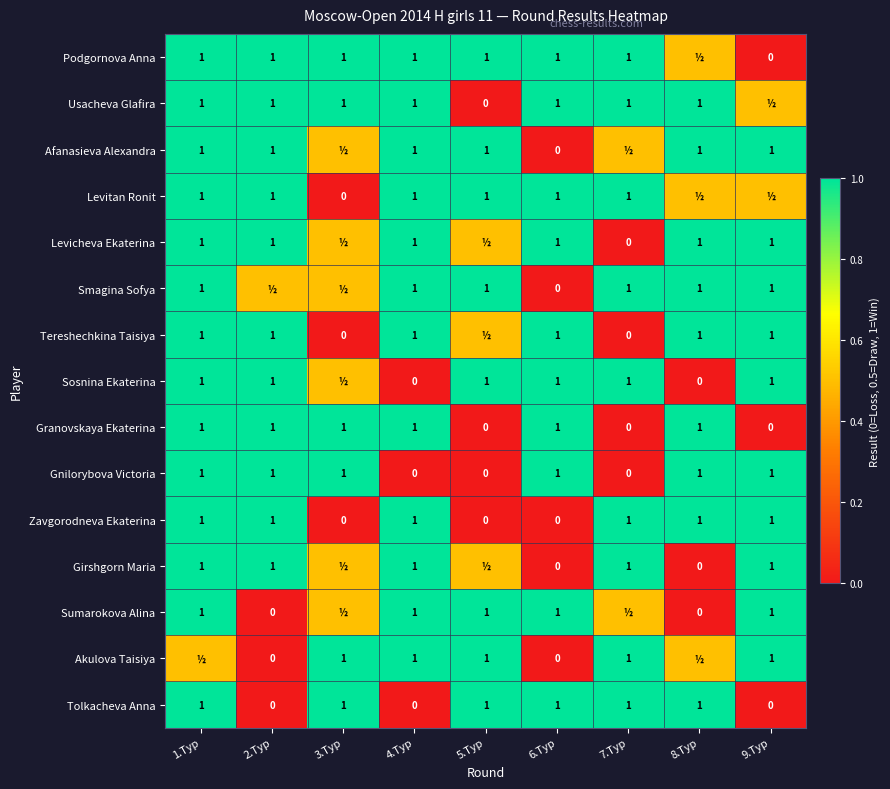

True or false: Tereshechkina Taisiya has a value of 0.4 at 1.Тур.

False